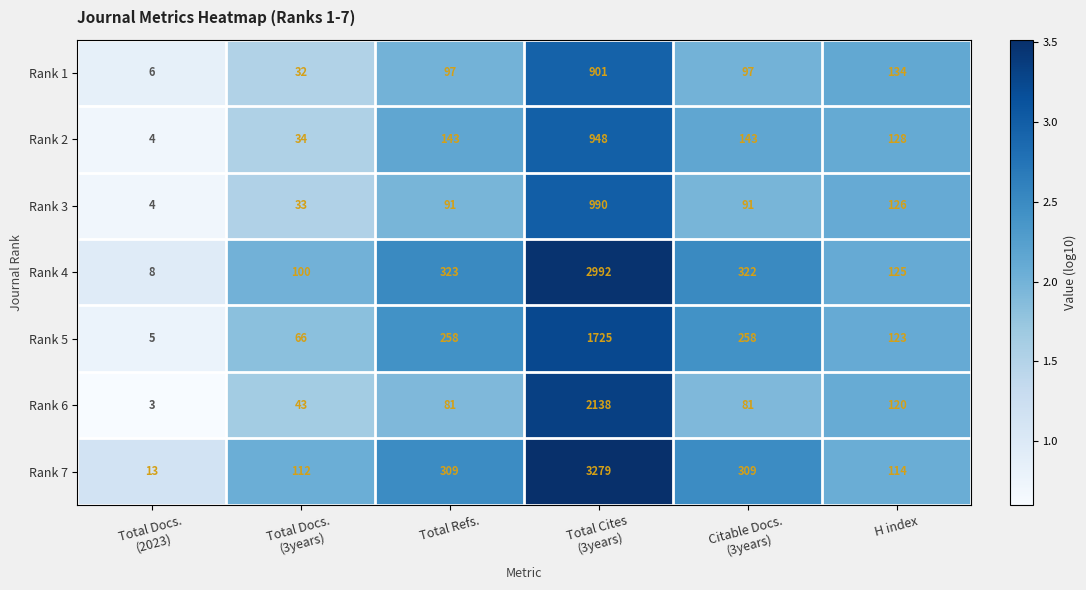

List the series in order of their peak value, lowest first.

Rank 1, Rank 2, Rank 3, Rank 5, Rank 6, Rank 4, Rank 7